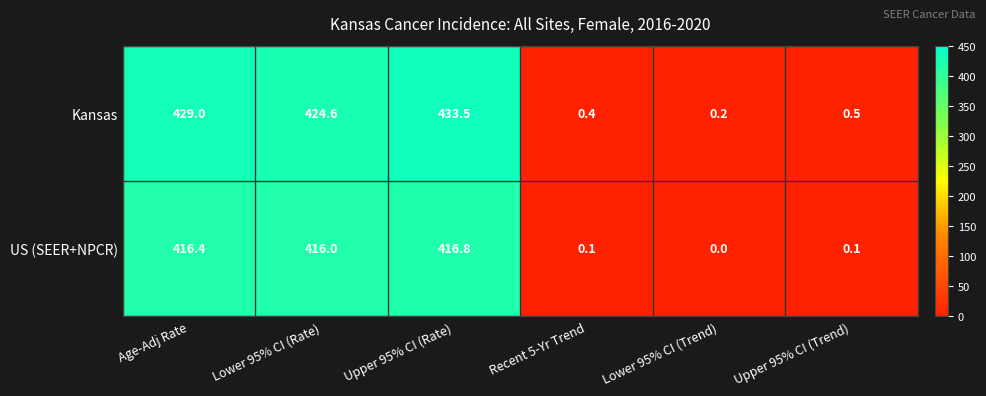

At which category does the chart reach its peak across all series?

Upper 95% CI (Rate)